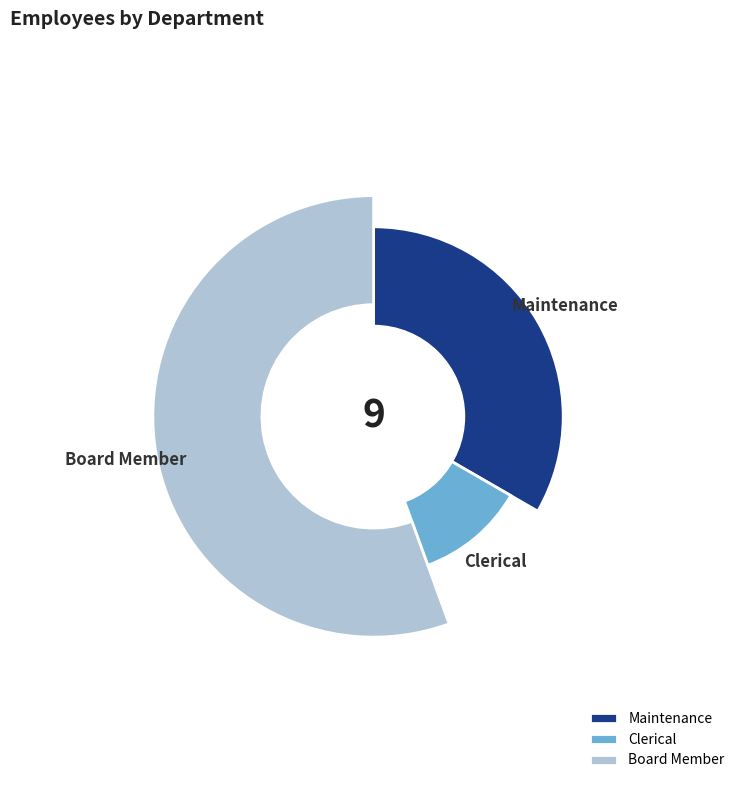

Which slice is the smallest?

Clerical